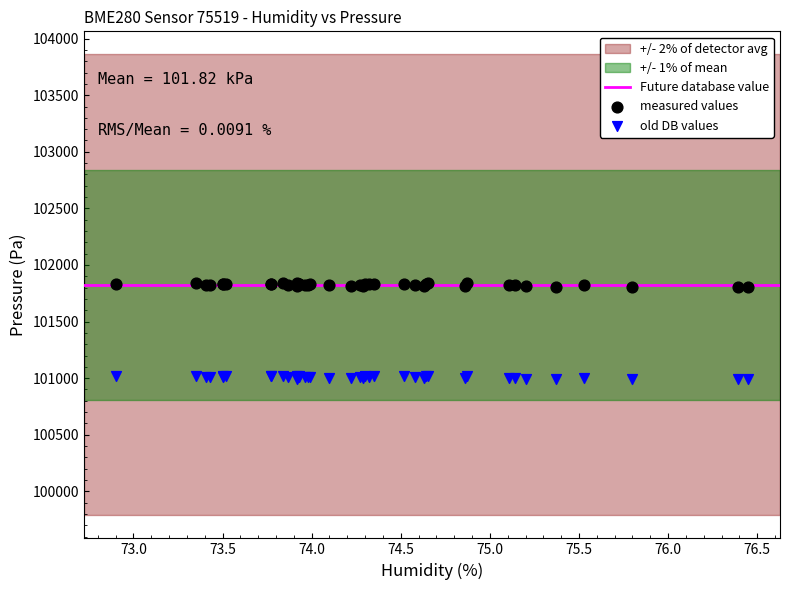

Which series reaches the maximum Y coordinate?

measured values